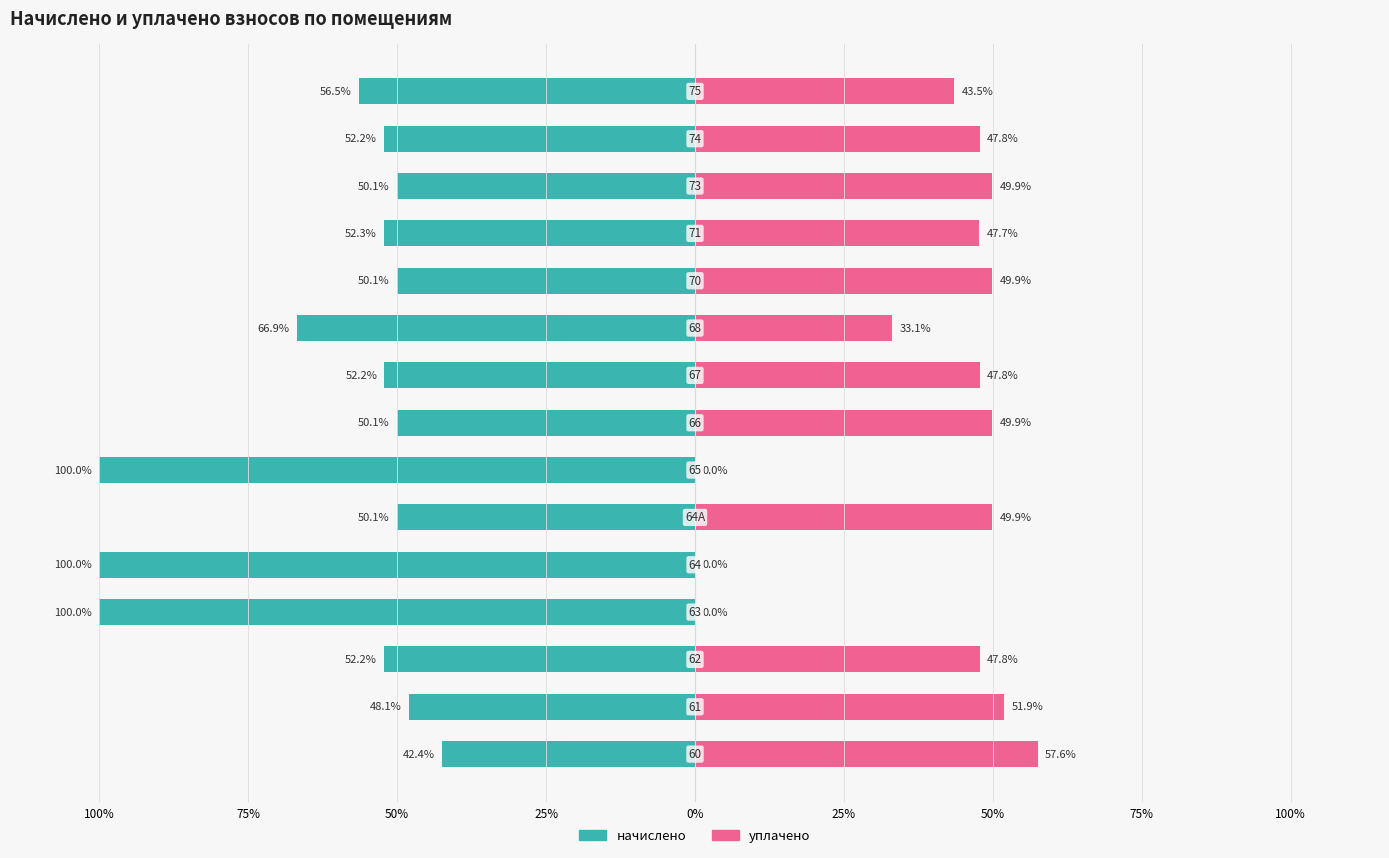

What is the sum of the уплачено values at 50% and 50%?

47.8